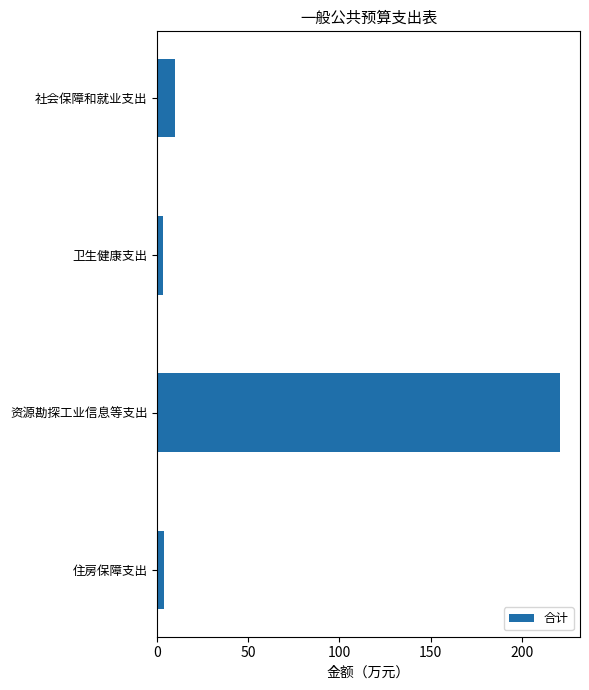

What is the average value?

59.5